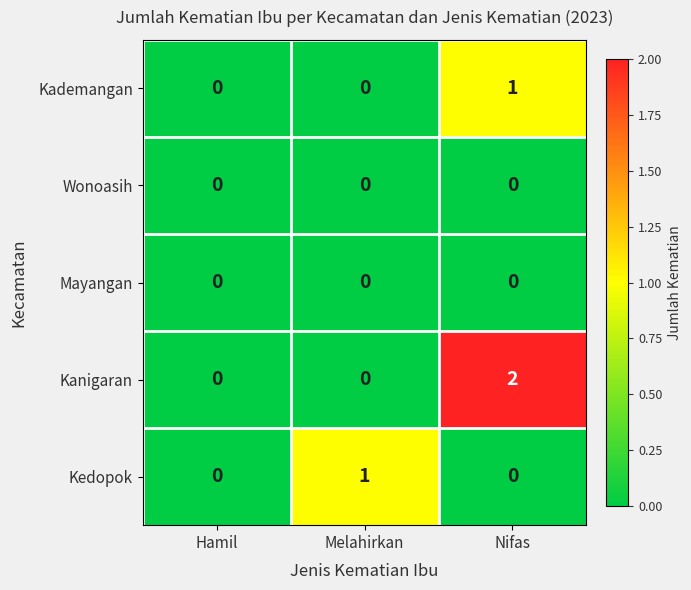

The value of Kanigaran at Melahirkan is 0. True or false?

True